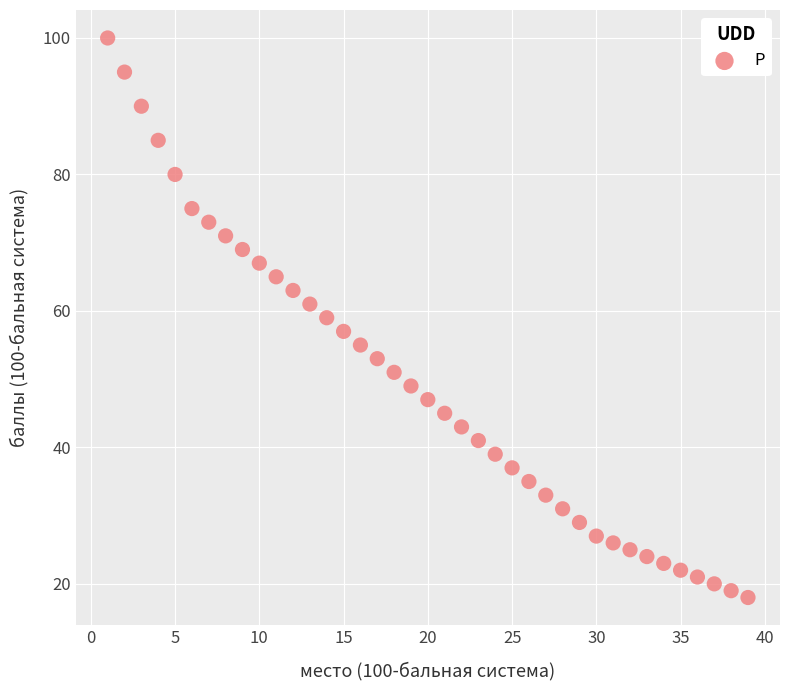

What is the range of X values (max minus min)?

38